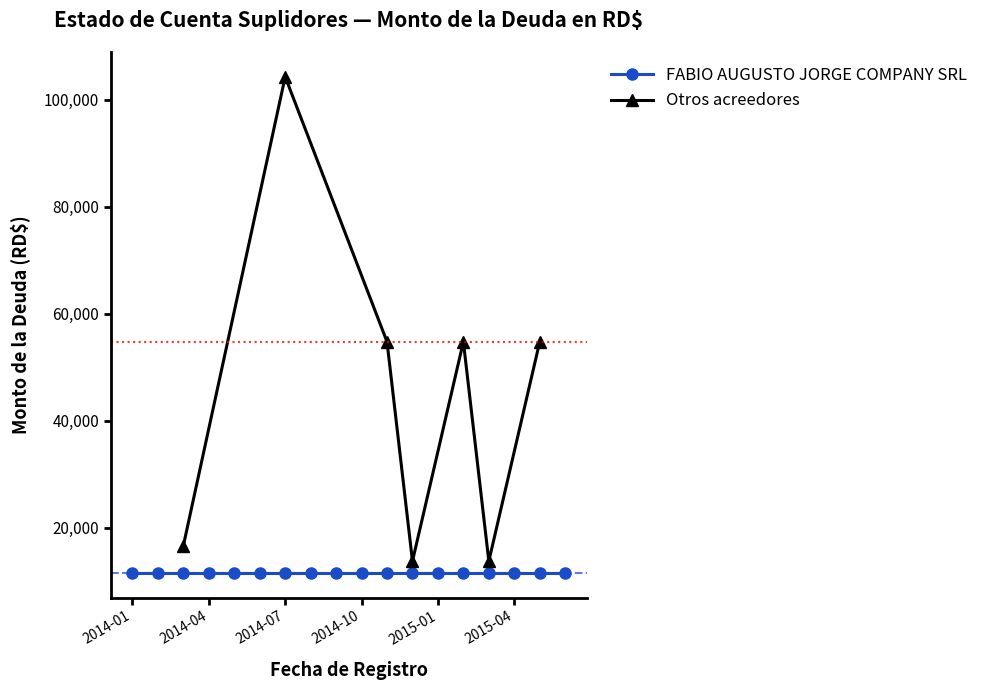

How many interior local valleys (lower than both neighbors) does the data have?

2